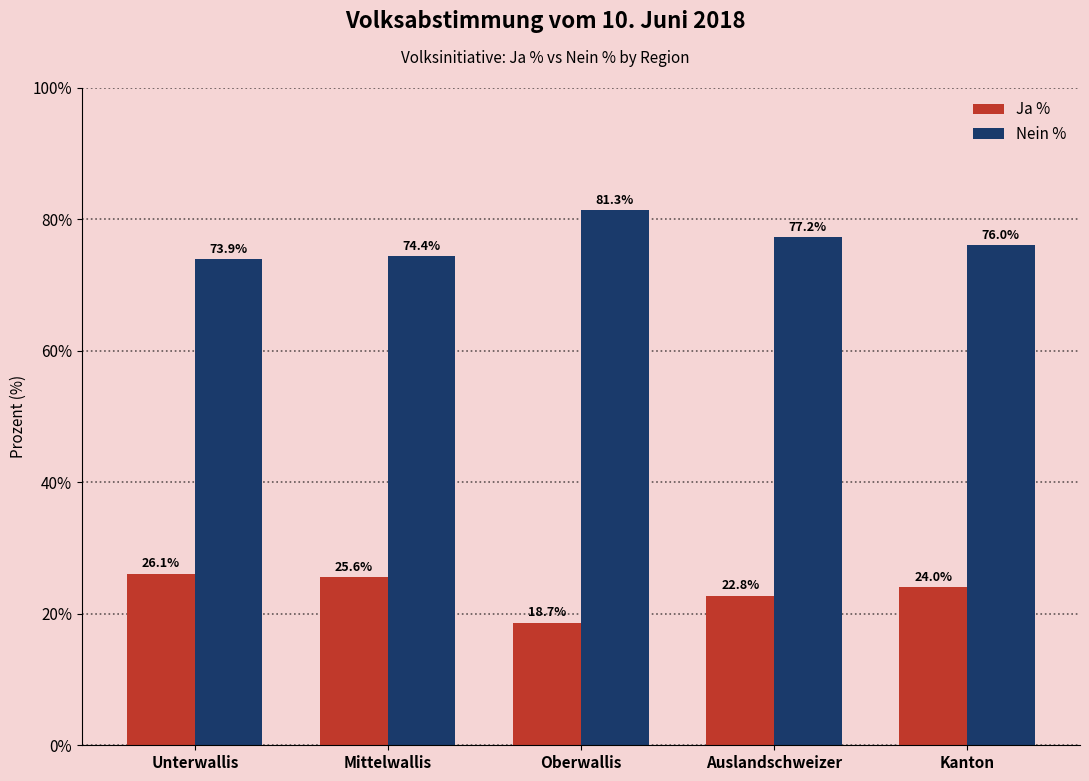

What is the value of the Nein % bar at the 2nd from the left?

74.4